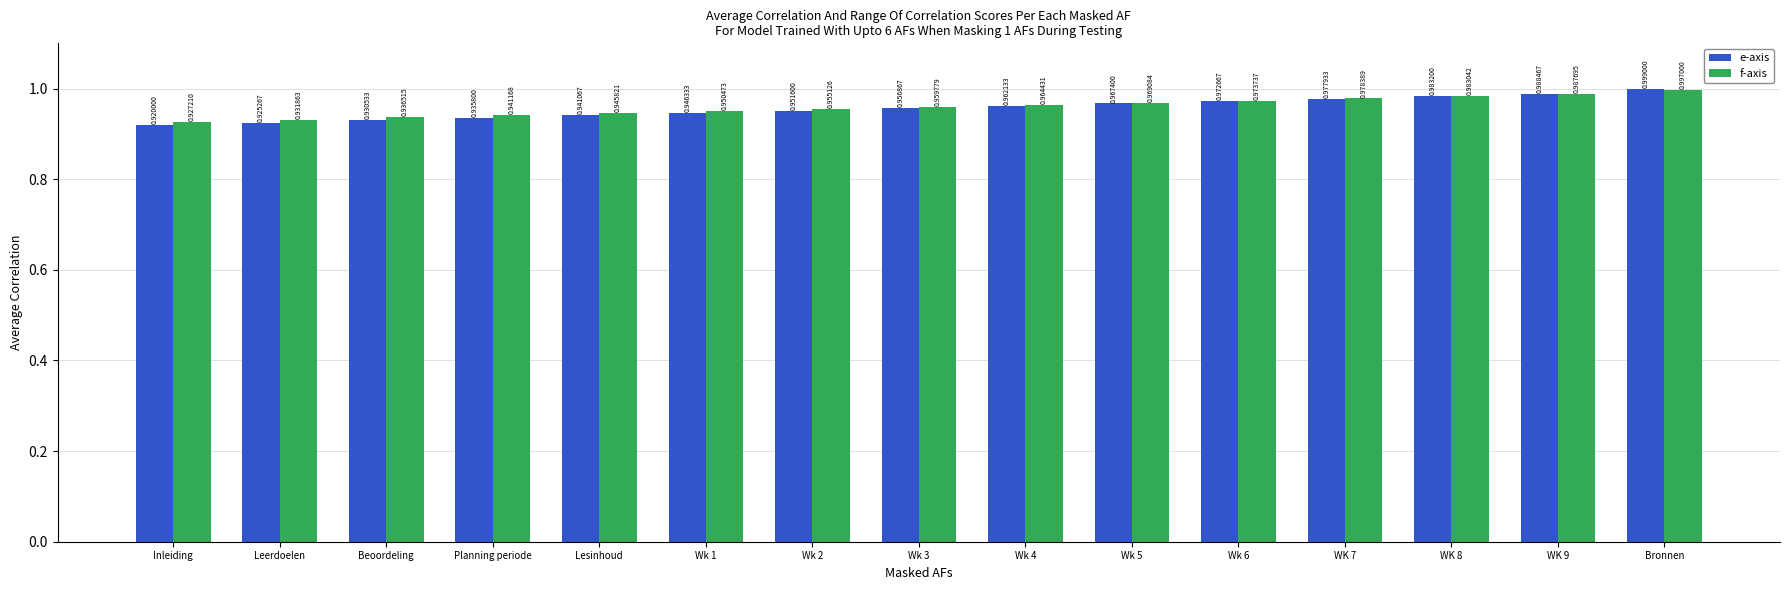

How many distinct data groups are displayed?

2